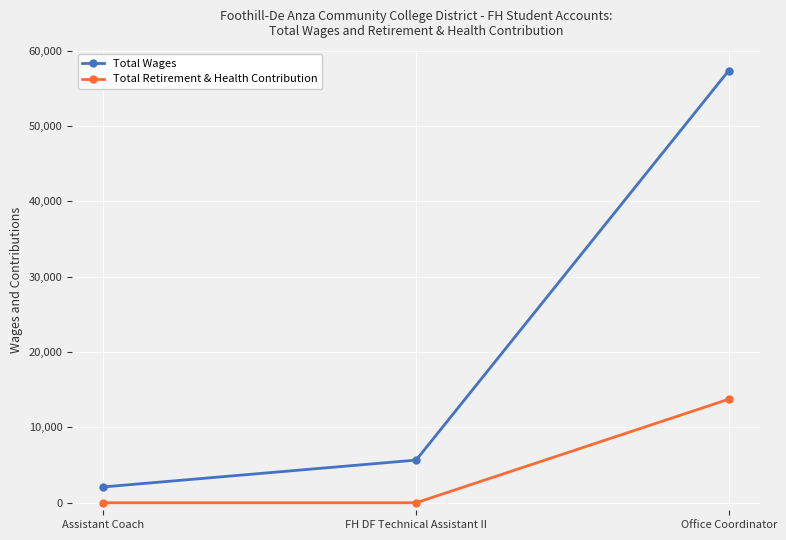

The value of Total Wages at FH DF Technical Assistant II is 5659. True or false?

True